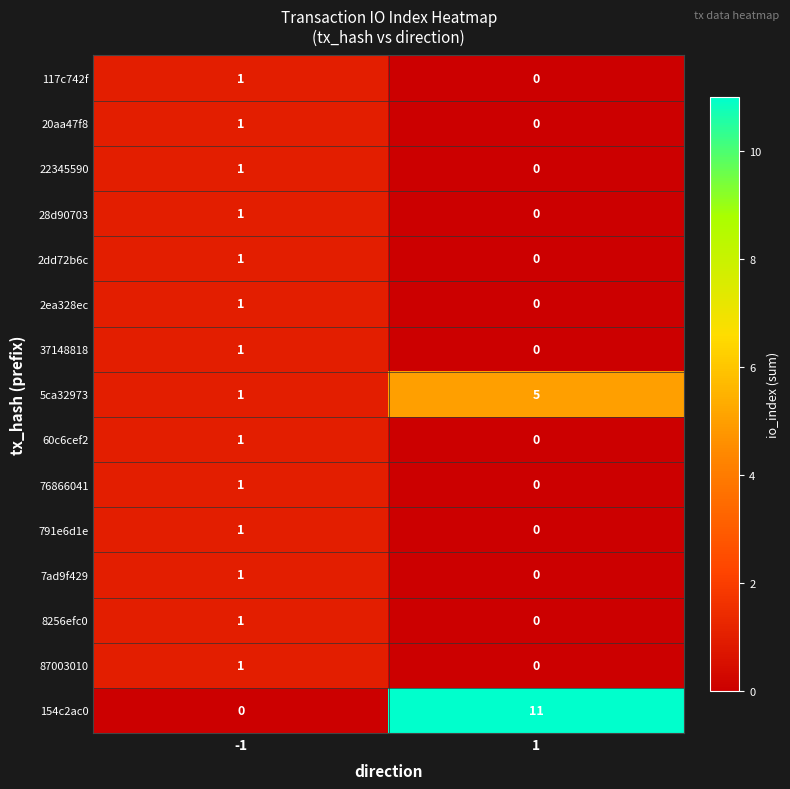

Reading left to right, what are all the values shown in this chart?

117c742f: -1=1	1=0
20aa47f8: -1=1	1=0
22345590: -1=1	1=0
28d90703: -1=1	1=0
2dd72b6c: -1=1	1=0
2ea328ec: -1=1	1=0
37148818: -1=1	1=0
5ca32973: -1=1	1=5
60c6cef2: -1=1	1=0
76866041: -1=1	1=0
791e6d1e: -1=1	1=0
7ad9f429: -1=1	1=0
8256efc0: -1=1	1=0
87003010: -1=1	1=0
154c2ac0: -1=0	1=11